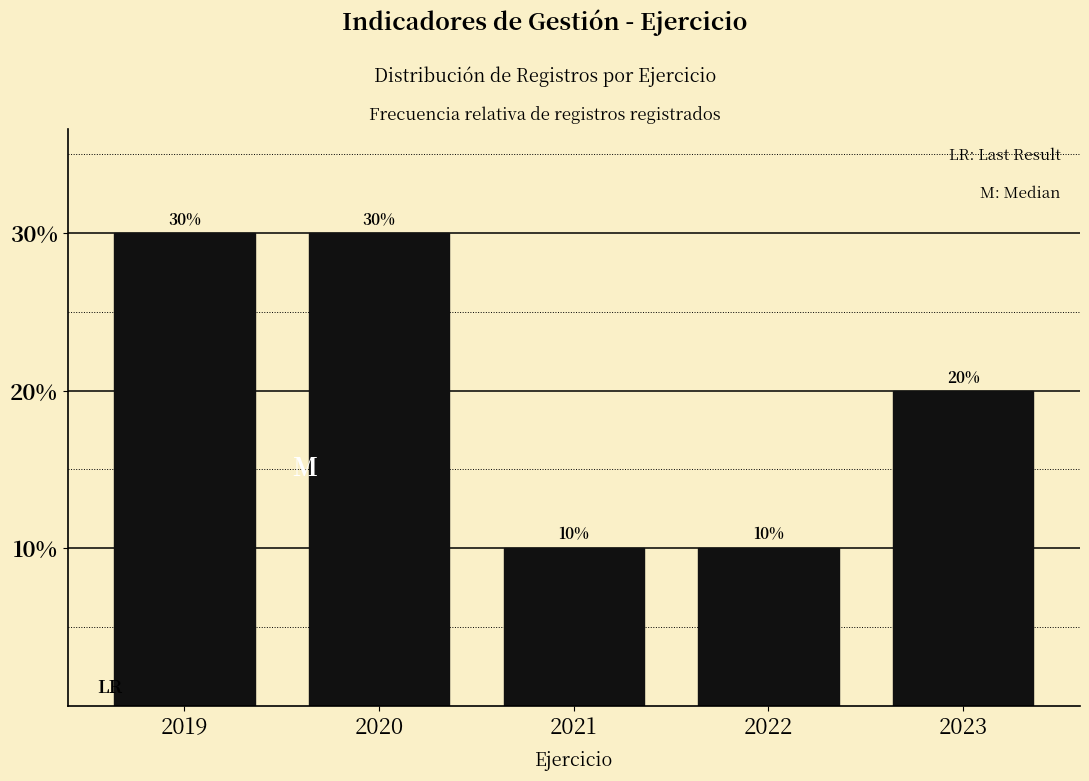

Reading left to right, list all the values displayed in this chart.

30	30	10	10	20